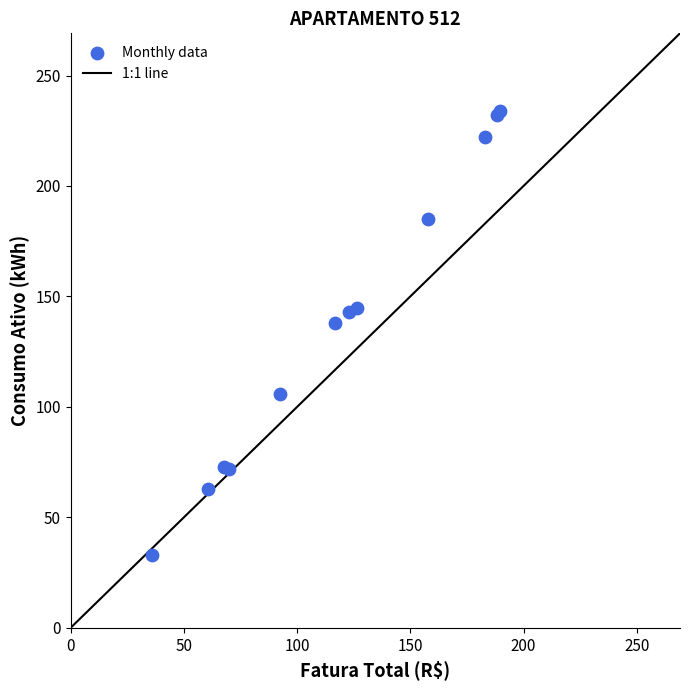

What Y value in the scatter plot is closest to 133?

138